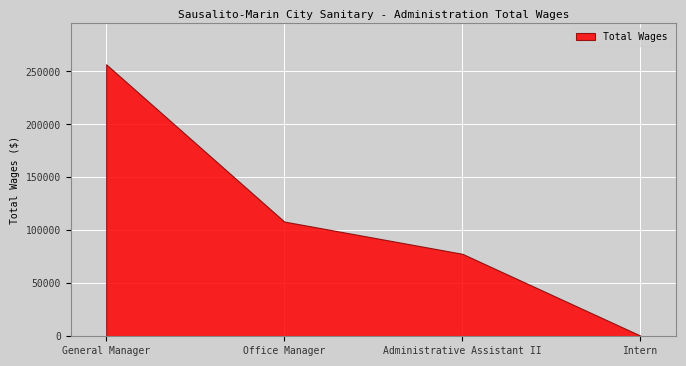

Reading right to left, transcribe all the data shown in this chart.

Intern=600	Administrative Assistant II=77866	Office Manager=108331	General Manager=256783